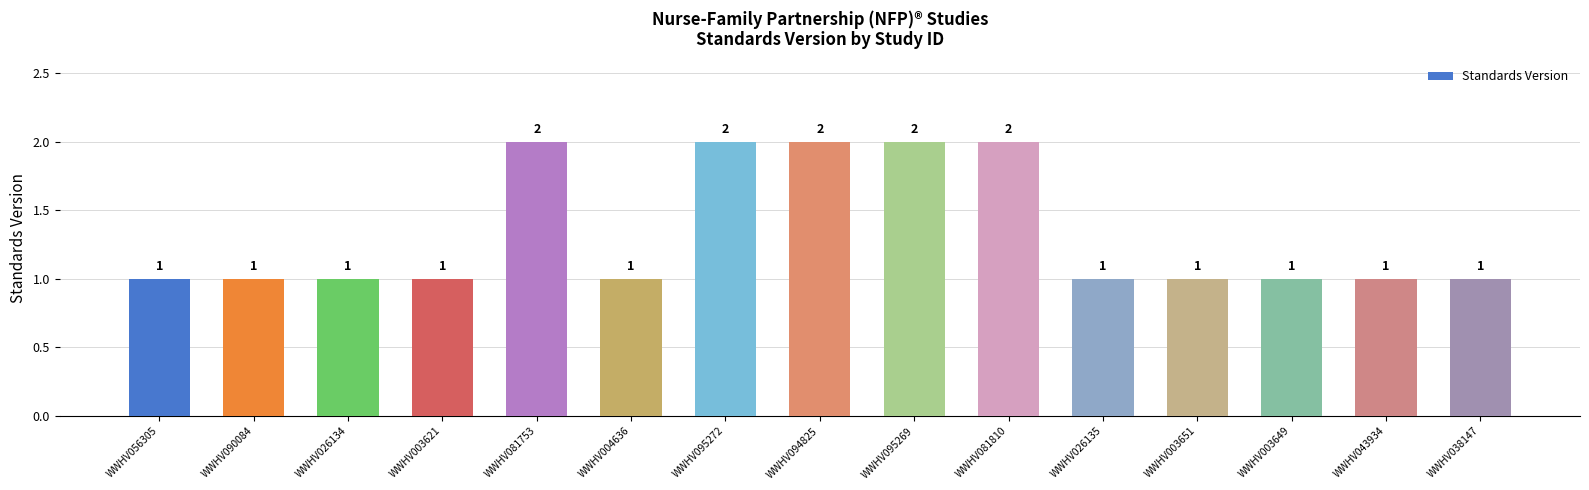

How many values are between 1 and 2?

15